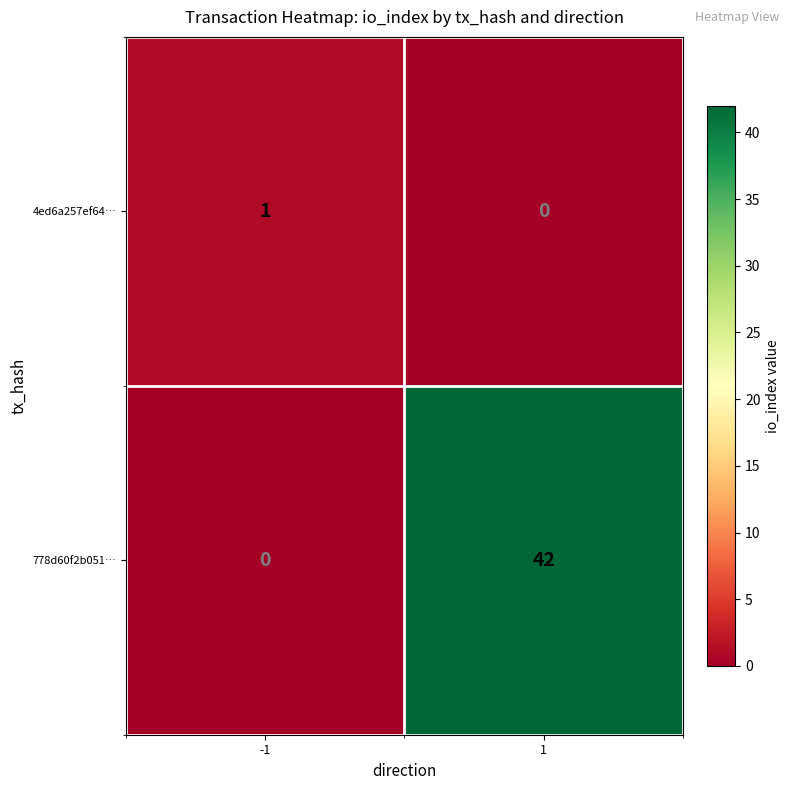

What is the maximum value shown in the chart?

42